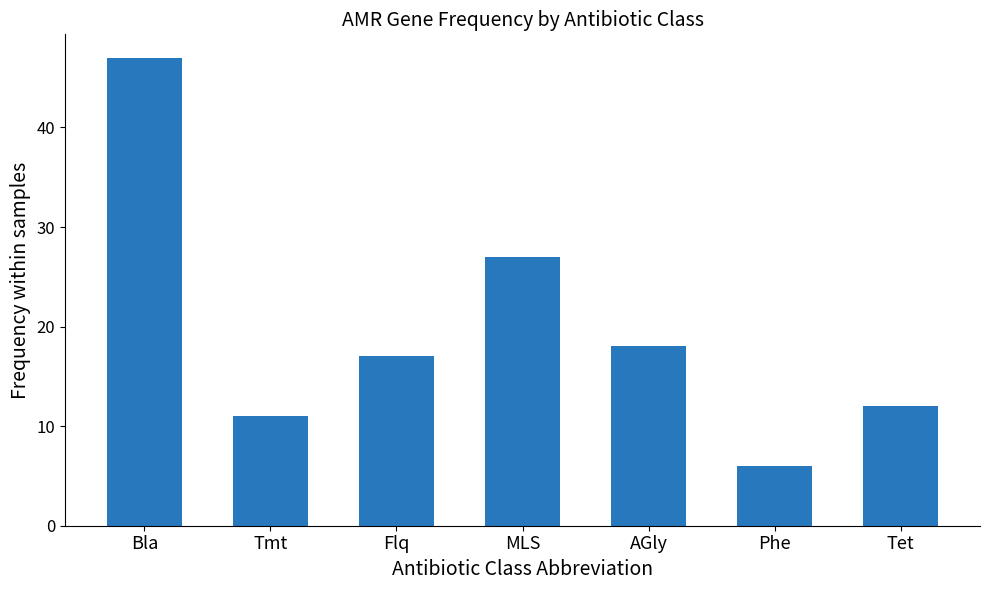

Rank the categories by value from highest to lowest.

Bla, MLS, AGly, Flq, Tet, Tmt, Phe